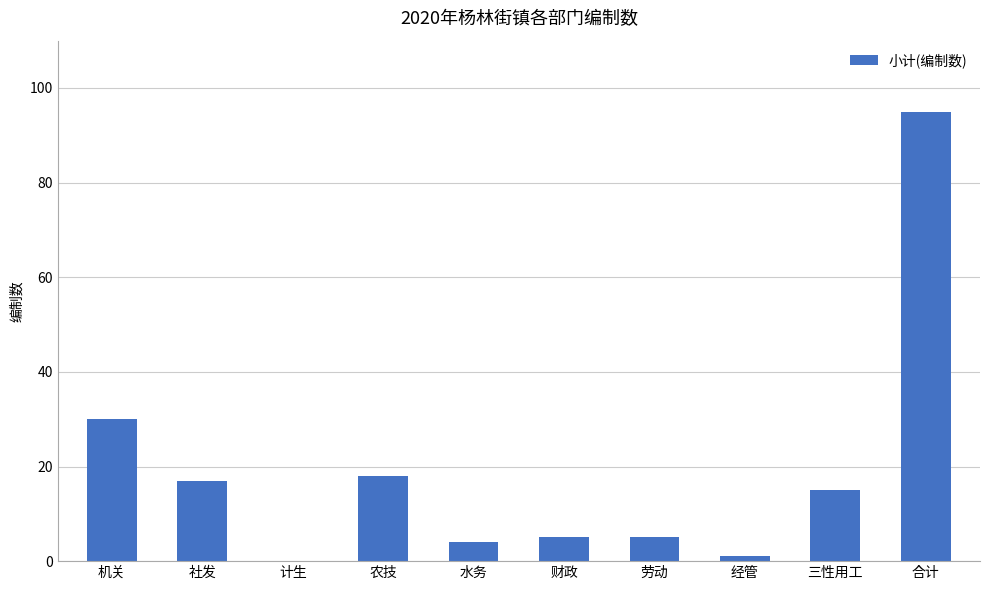

What is the change in value from 水务 to 合计?

+91